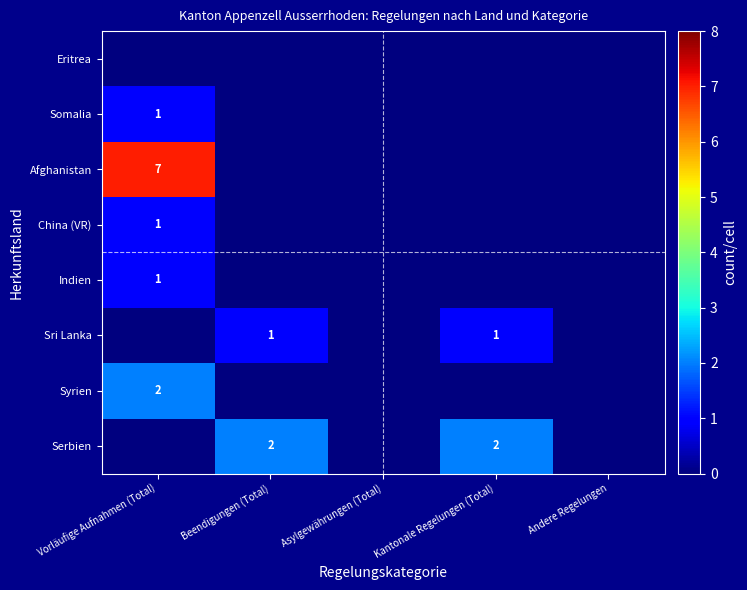

The value of Sri Lanka at Kantonale Regelungen (Total) is 2. True or false?

False